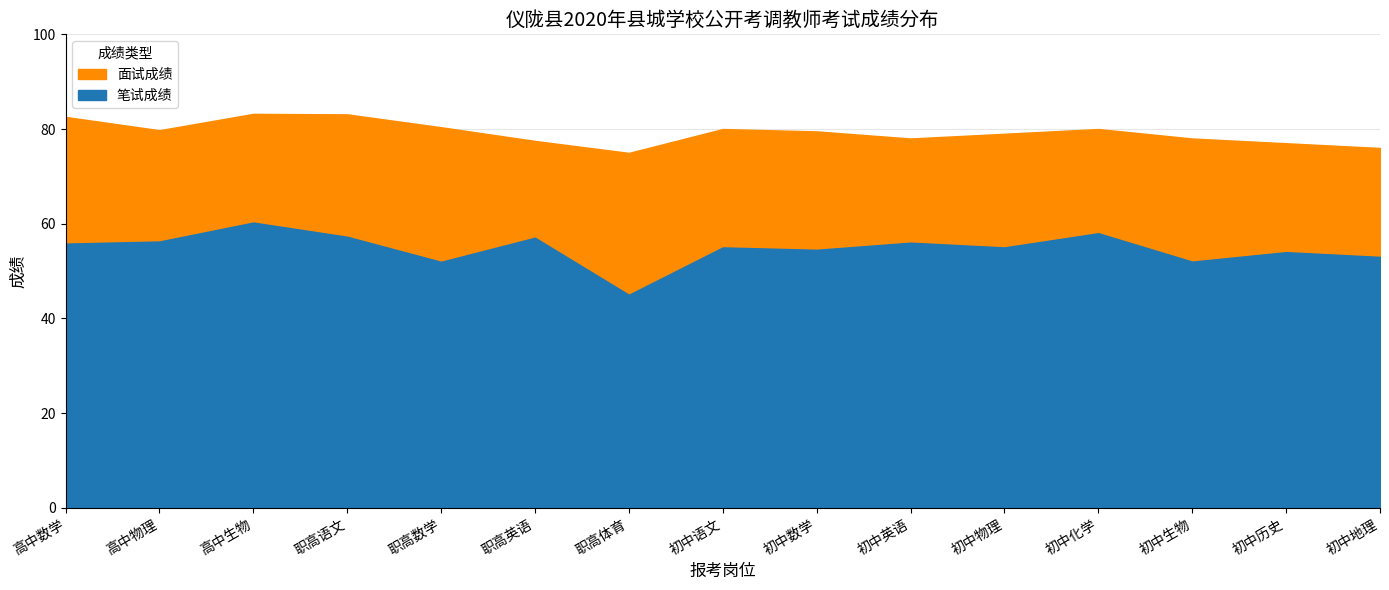

What is the spread (max minus min) of values at 初中物理?

24.0